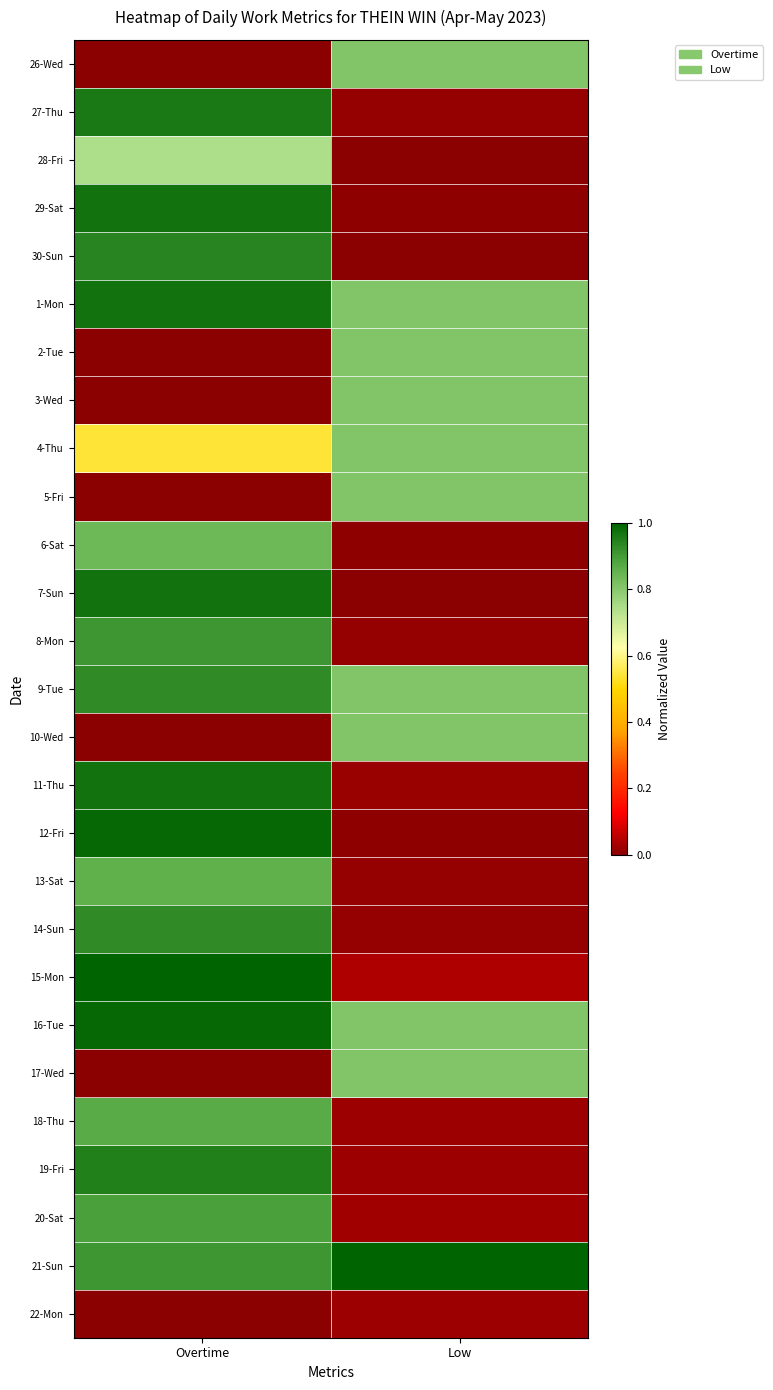

How many data points does each series have?

2